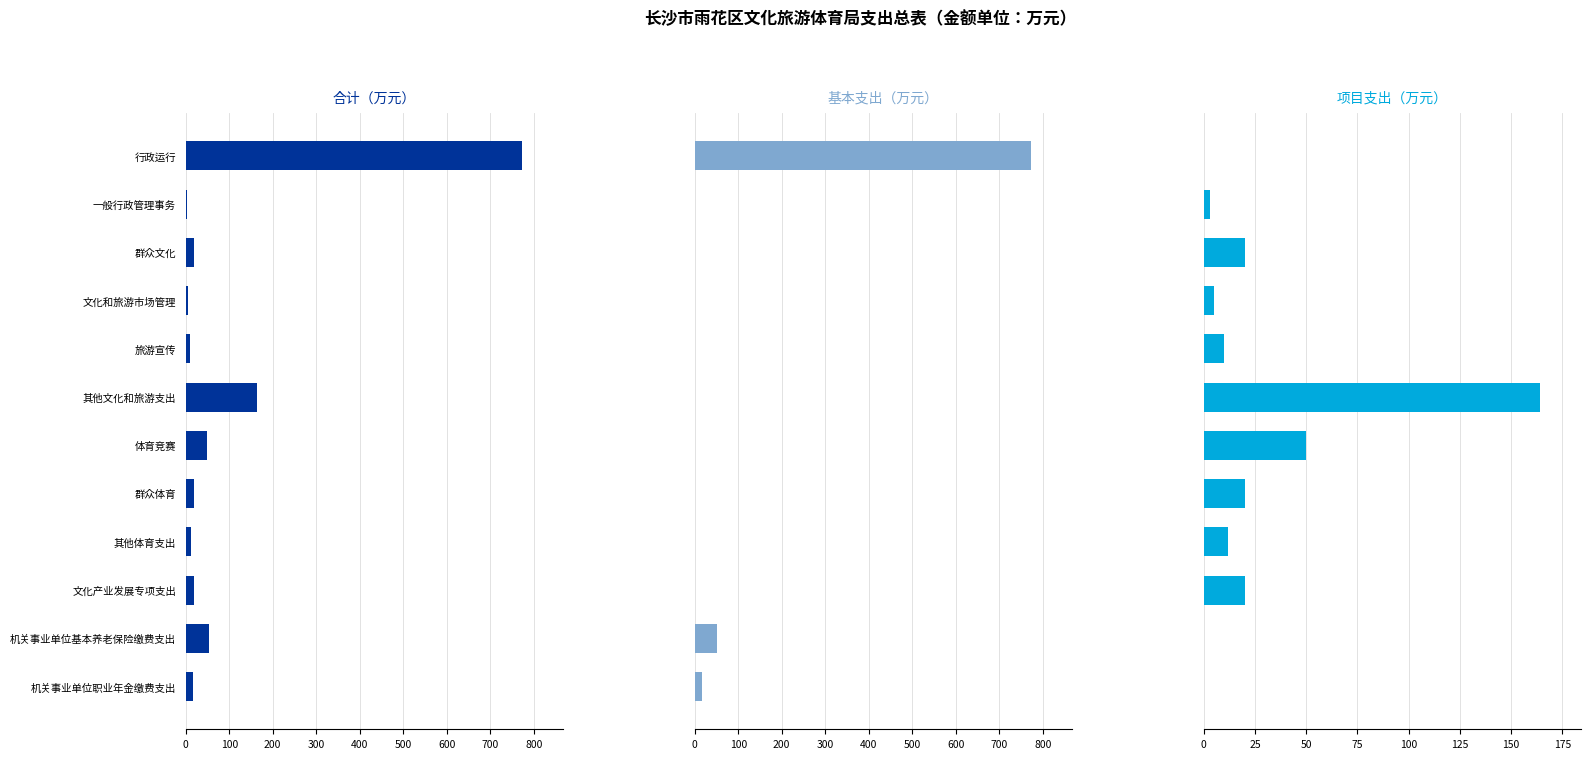

What is the difference between the highest and lowest values at 其他体育支出?

12.0